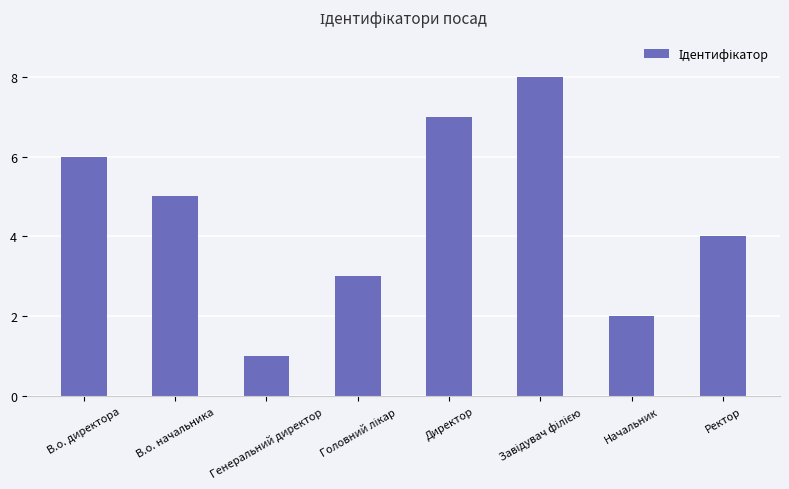

How many categories are shown in the chart?

8